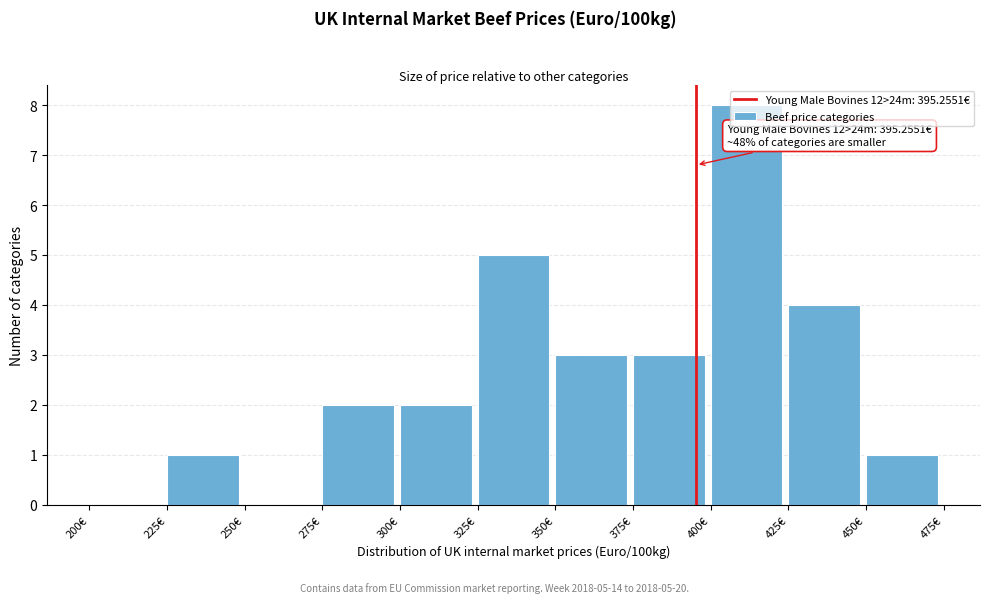

Over which range of the x-axis is the bar tallest?

400 to 425